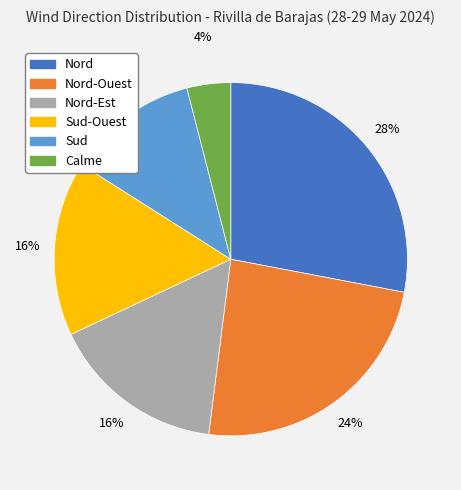

To the nearest percent, what percentage of the pie is Calme?

4%